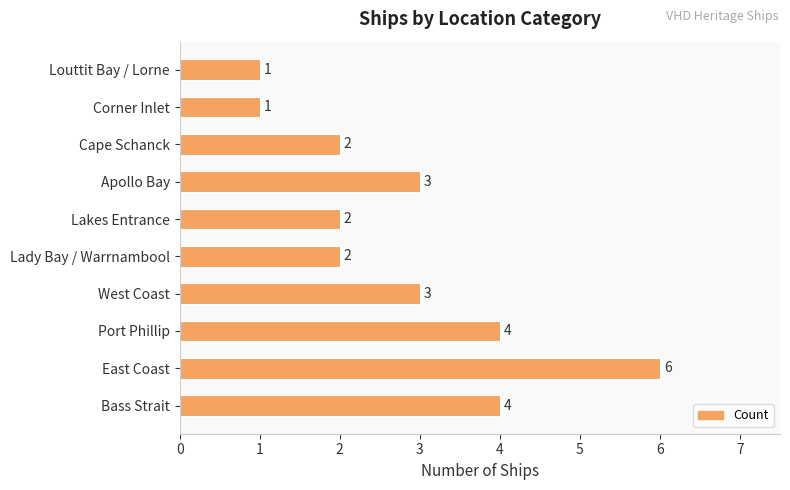

Count the values in the range 2 to 4.

7